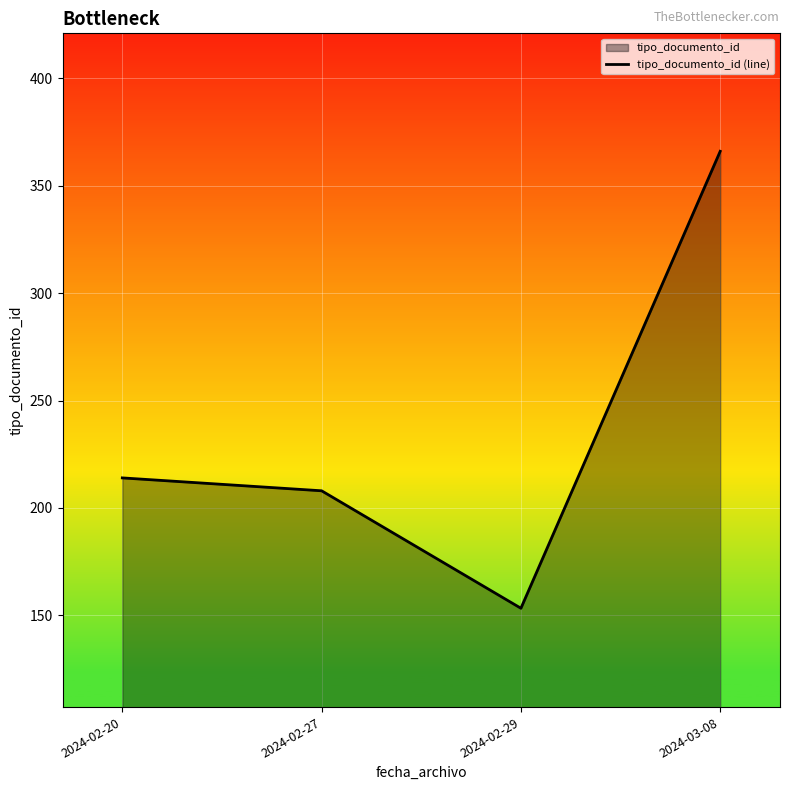

Reading right to left, extract all data points from this chart.

2024-03-08=366.0	2024-02-29=153.3	2024-02-27=208.0	2024-02-20=214.0